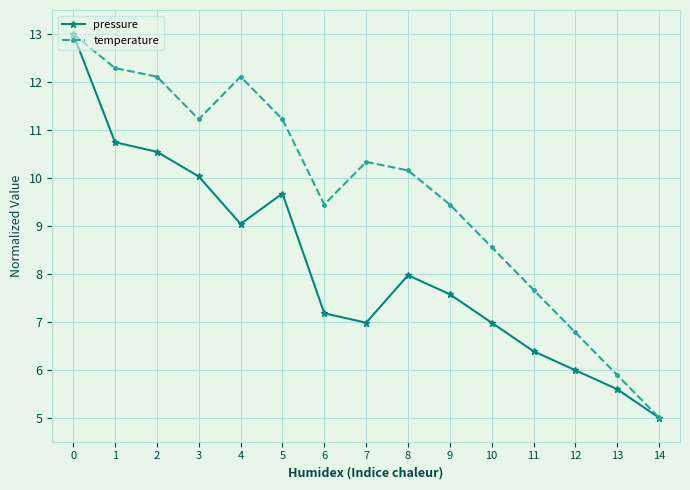

What is the minimum value for temperature?

5.0